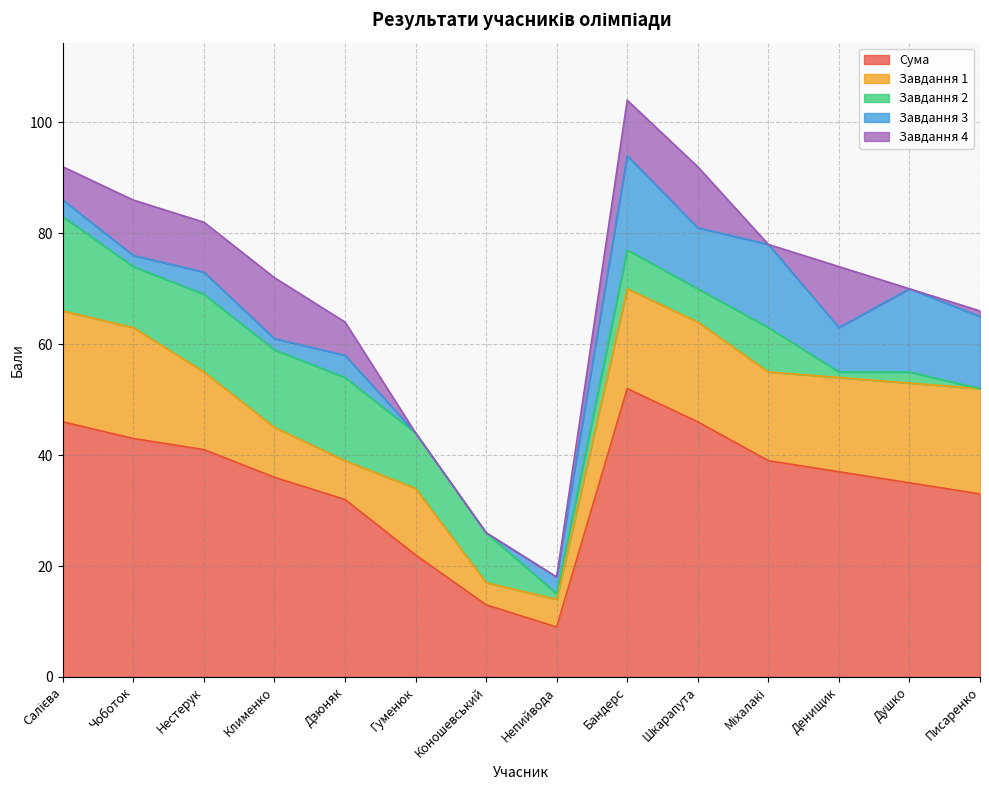

Which series has the largest total across all categories?

Сума